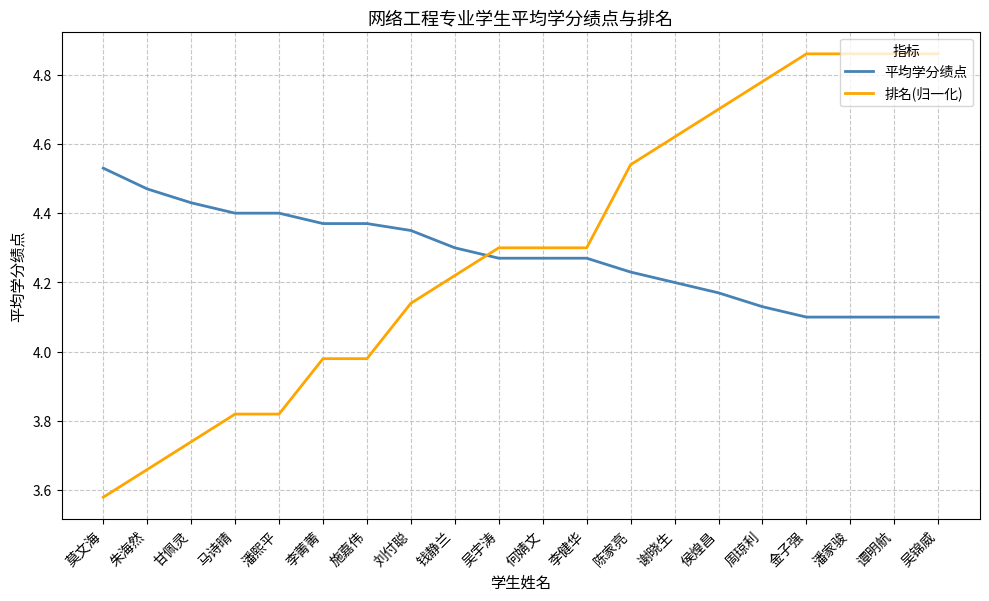

How many 平均学分绩点 values are between 4 and 5?

20